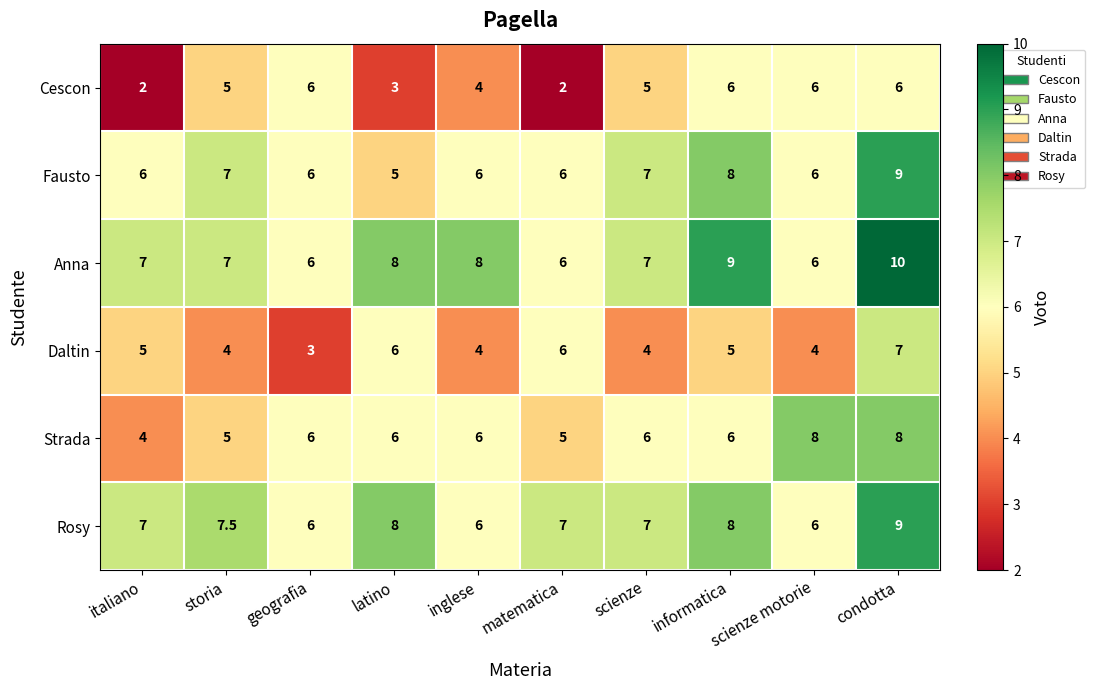

How many Rosy values are between 6 and 8?

9